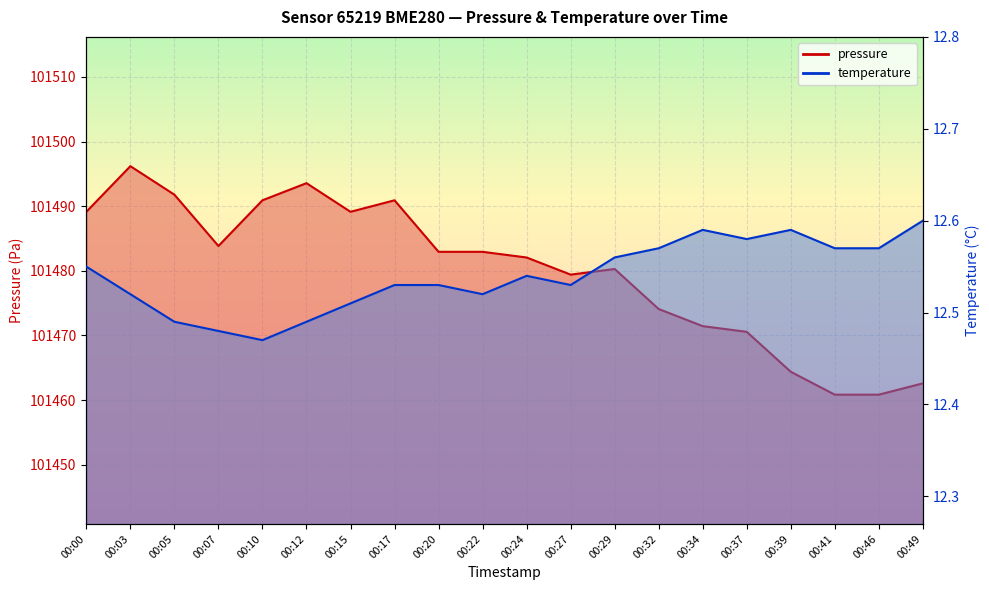

Rank the series by their average value, from lowest to highest.

temperature, pressure